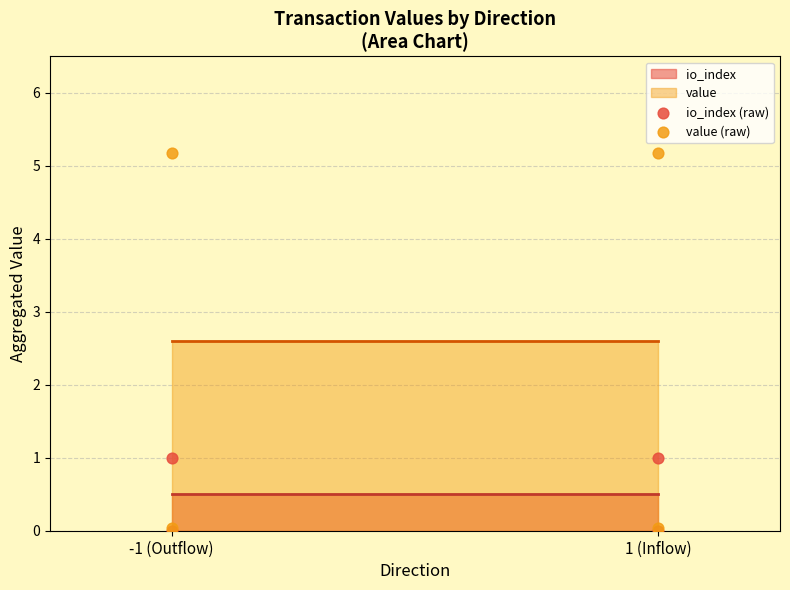

Which series reaches the minimum Y coordinate?

io_index (raw)